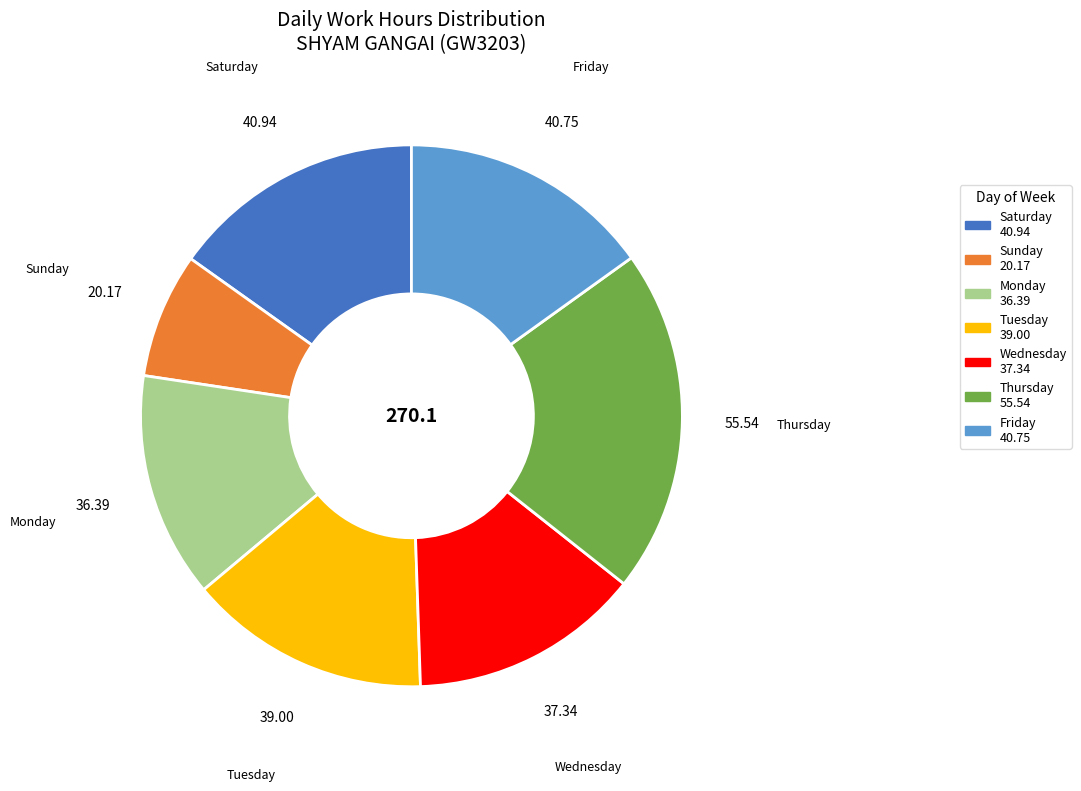

Is there any slice that represents more than half of the pie?

No